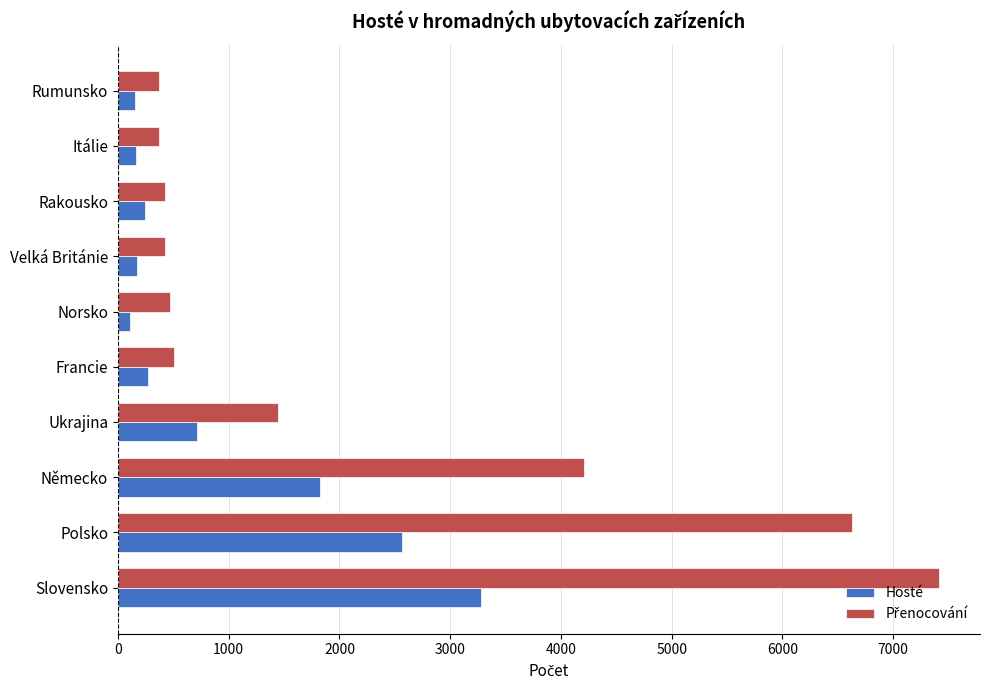

What is the maximum value shown in the chart?

7414